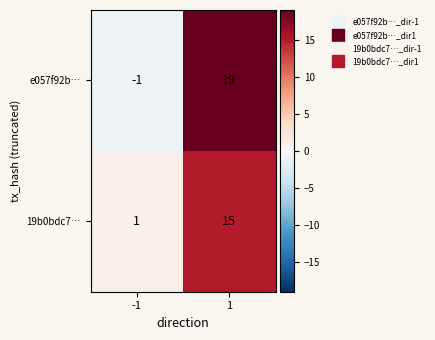

Reading left to right, transcribe all the data shown in this chart.

e057f92b…: -1=-1	1=19
19b0bdc7…: -1=1	1=15